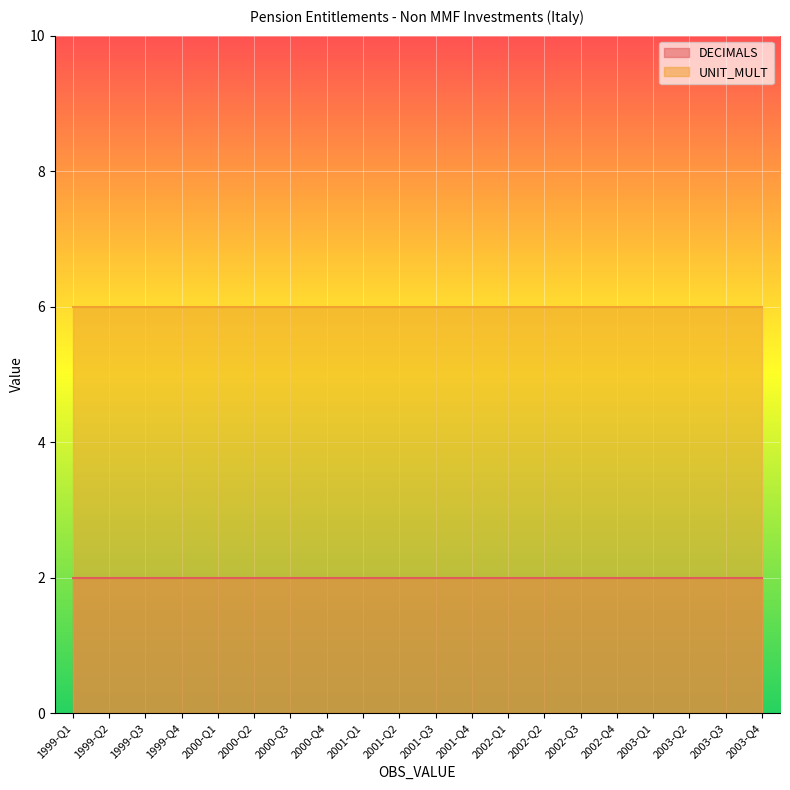

Which series has the largest total across all categories?

UNIT_MULT